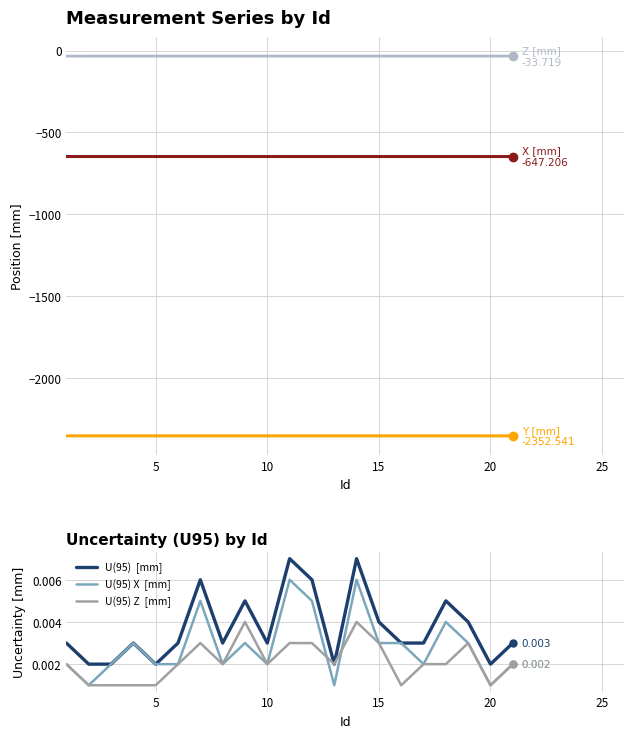

True or false: Y  [mm] and X  [mm] intersect in this chart.

False